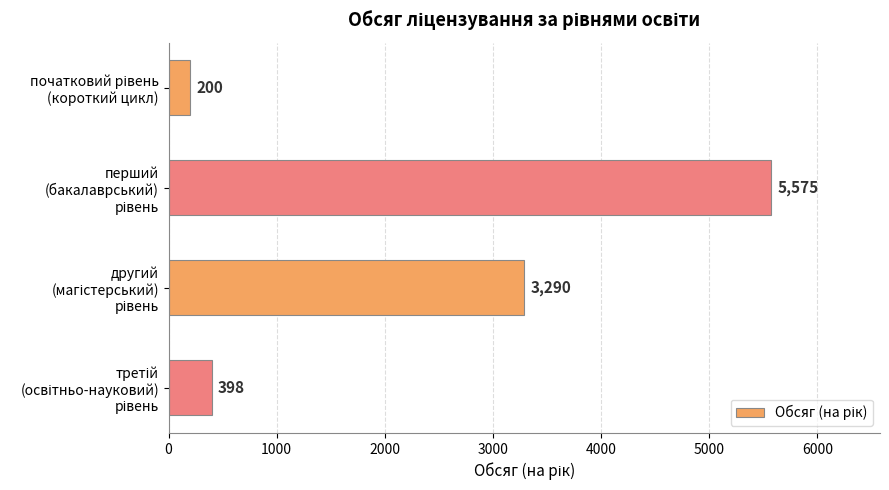

What is the greatest value displayed?

5575